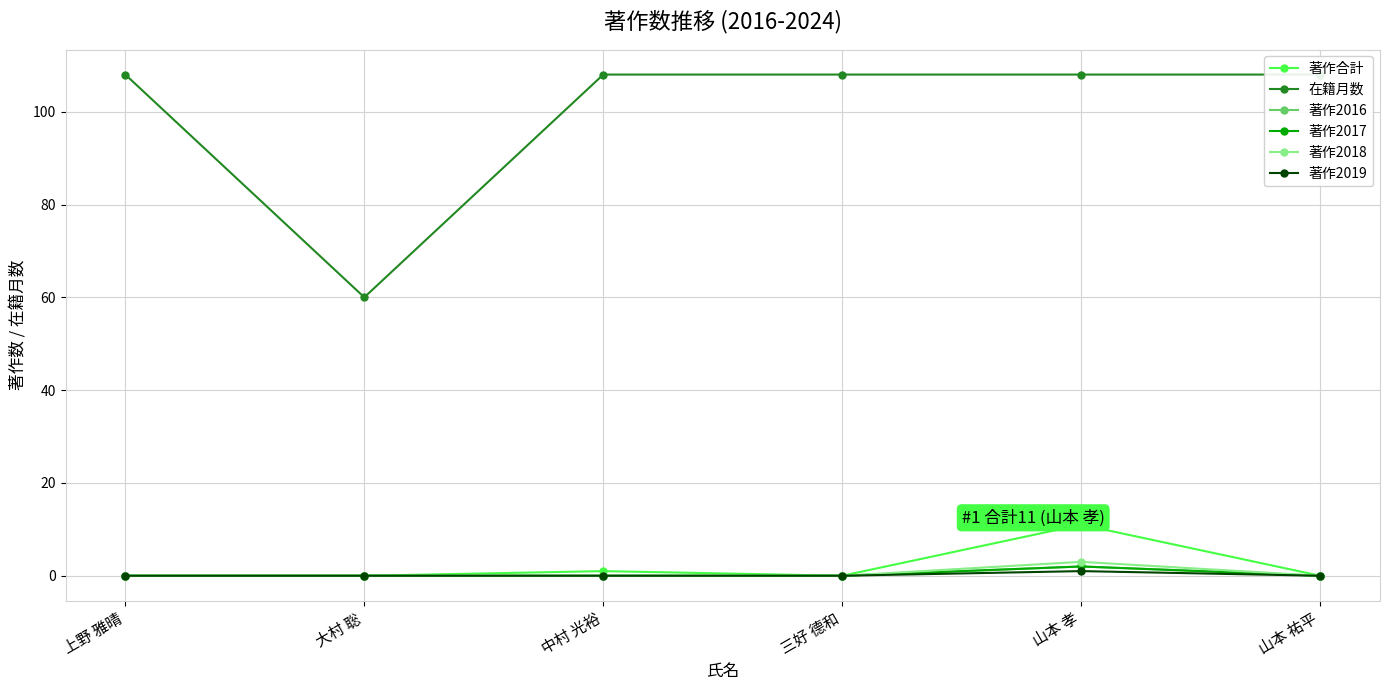

Which series has the widest spread of values?

在籍月数